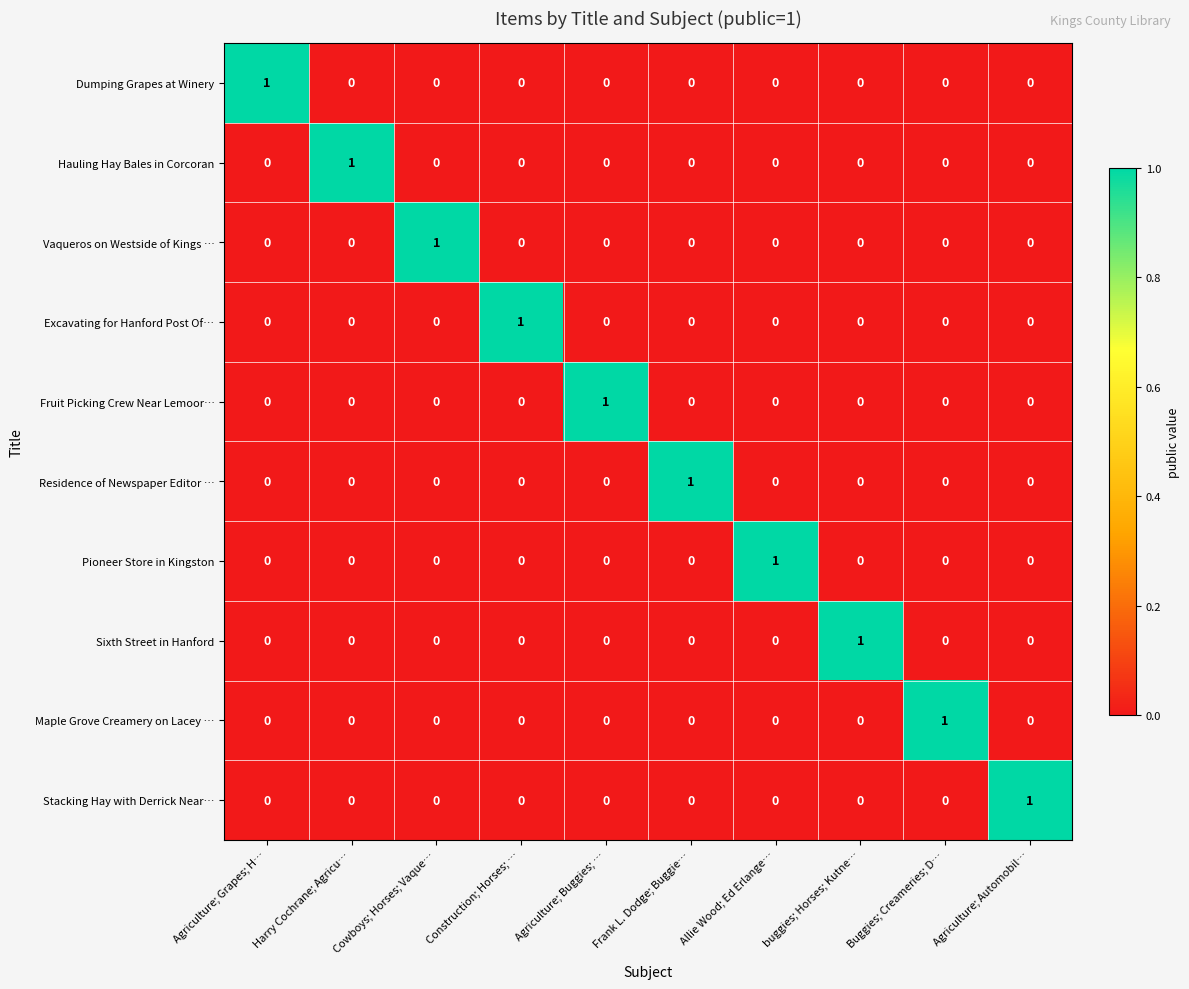

At how many categories does at least one series exceed 0?

10